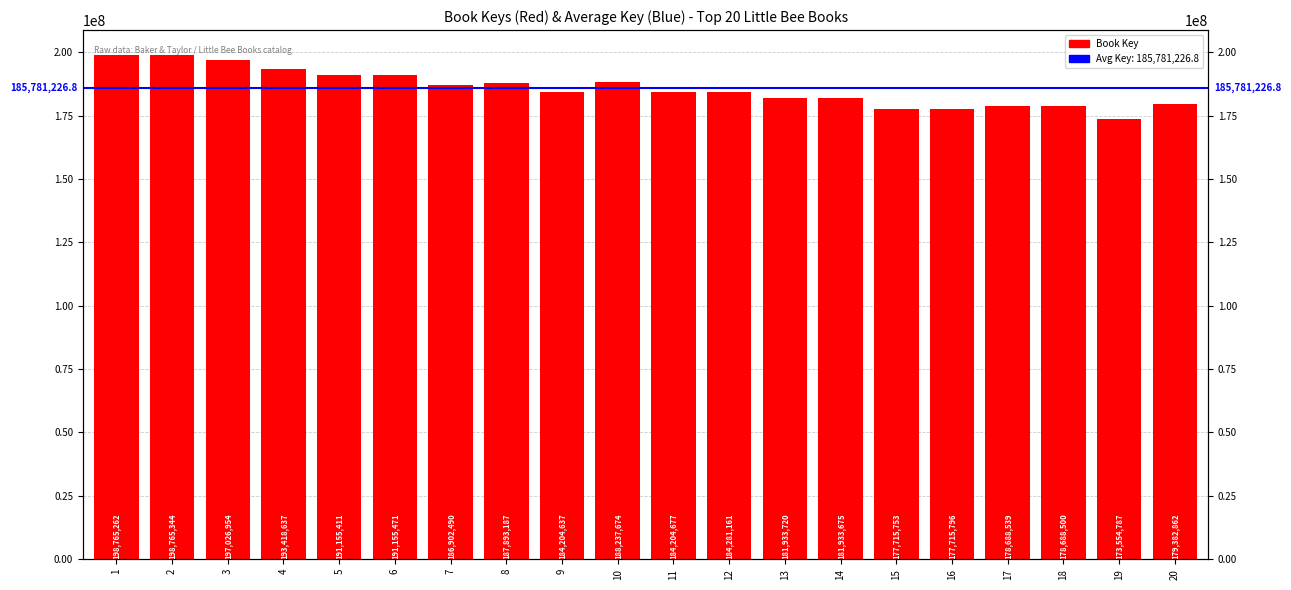

What is the approximate value at 11?

184204677